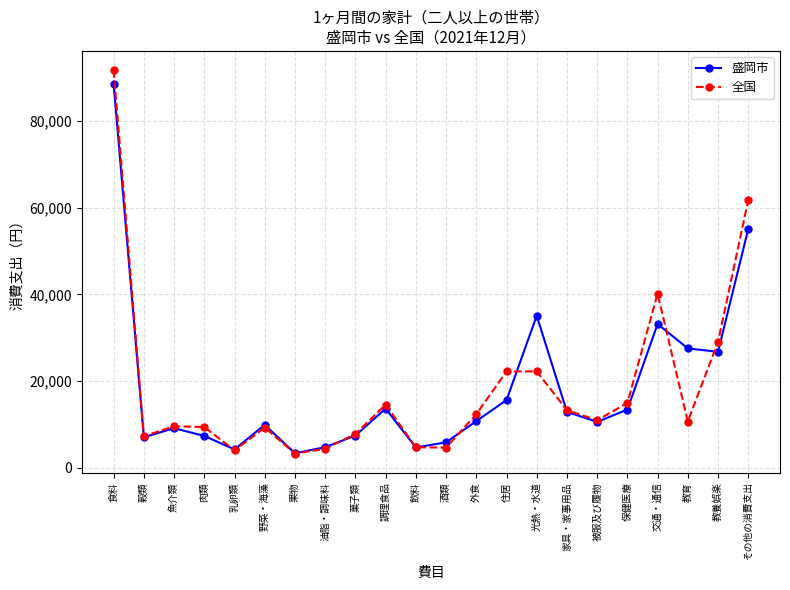

What is the sum of the 全国 values at 肉類 and 家具・家事用品?

22742